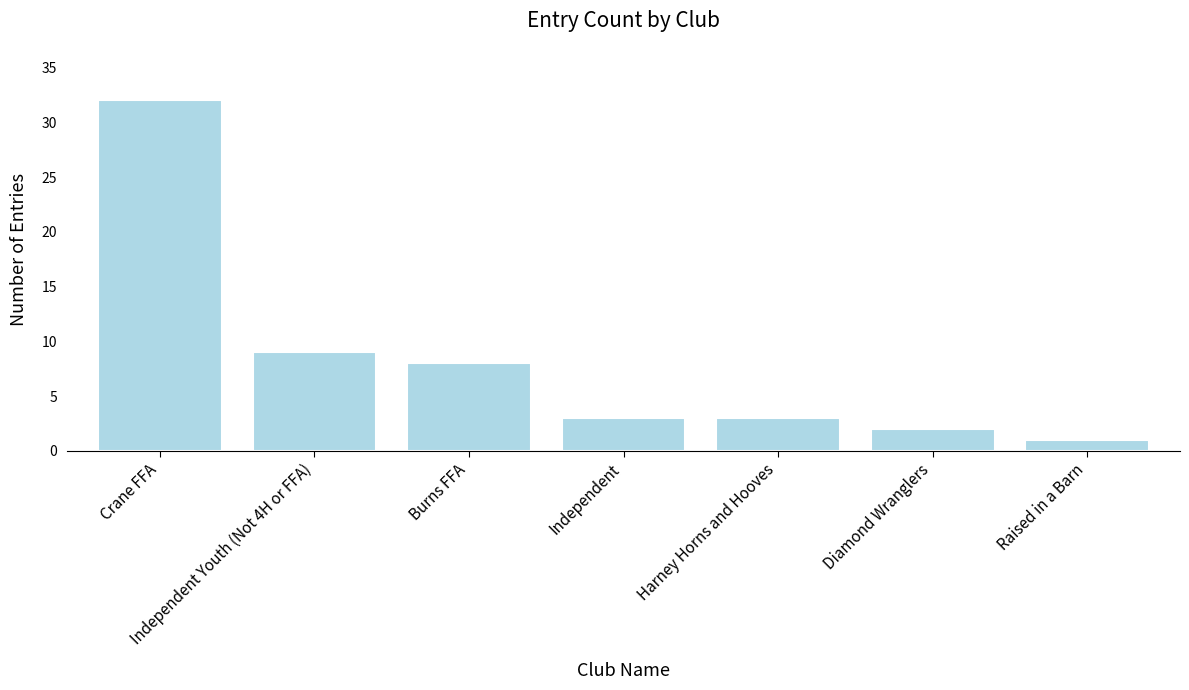

How many series are shown in this chart?

1